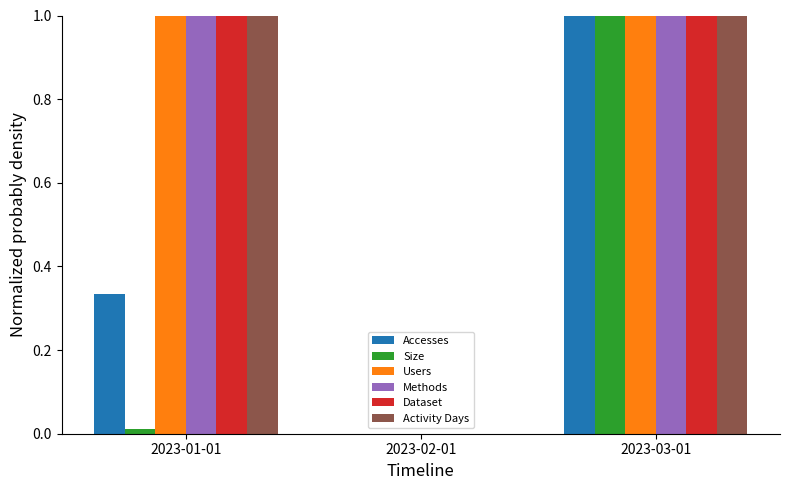

How many groups of bars are there?

3